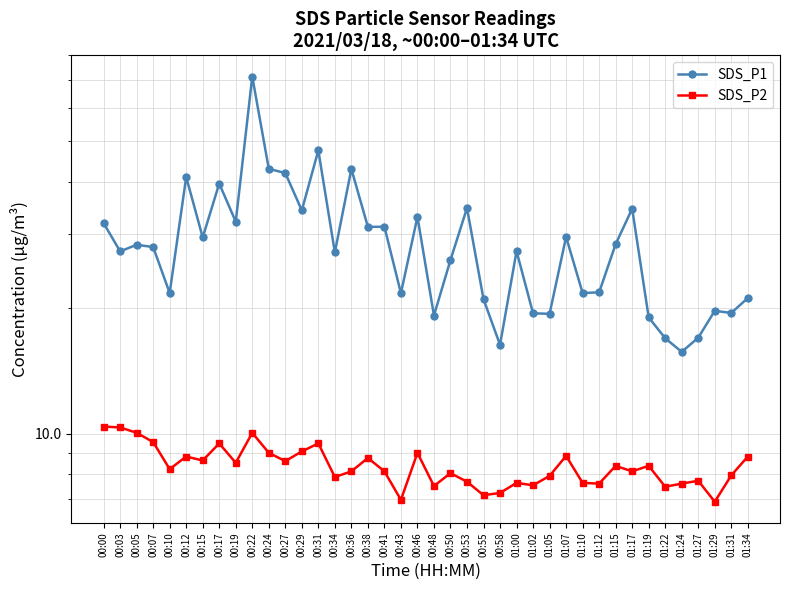

Where does the SDS_P1 series first go above 27?

00:00